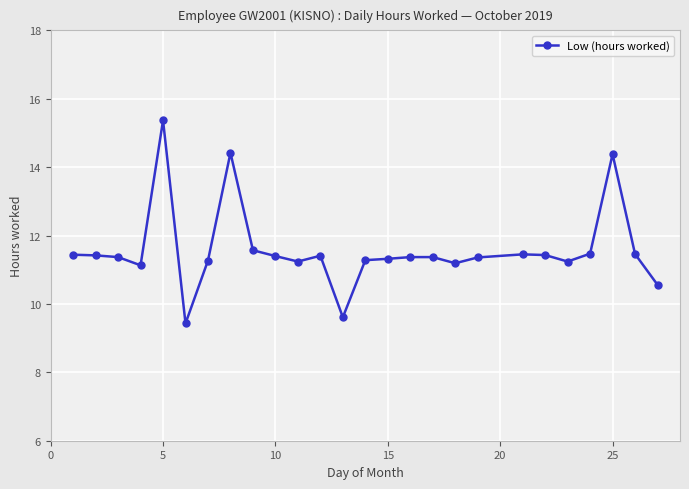

What is the difference between the maximum and minimum values?

5.9